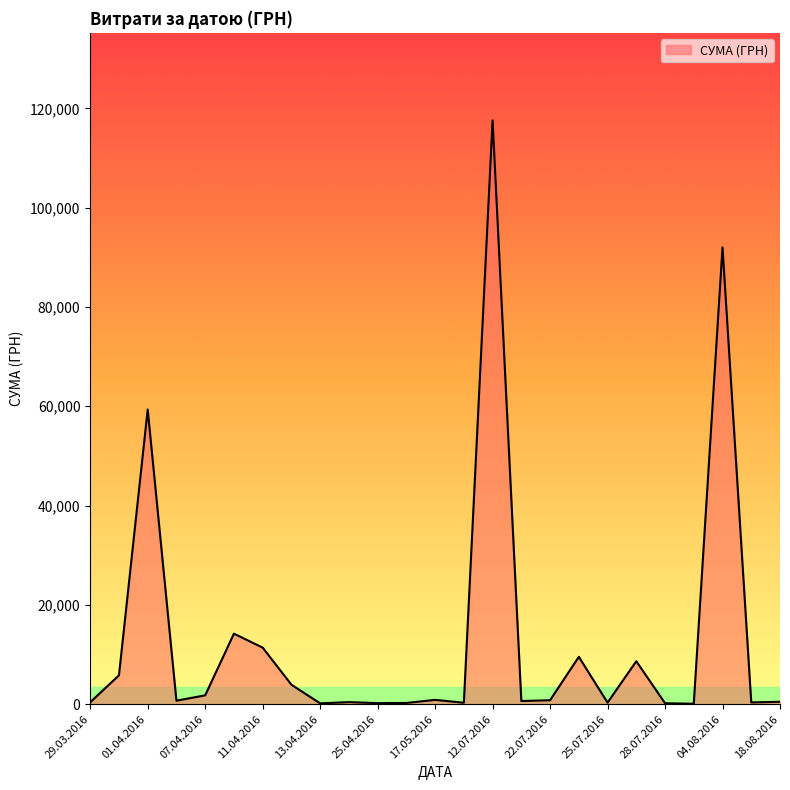

True or false: the data has more than 0 interior local peaks.

True